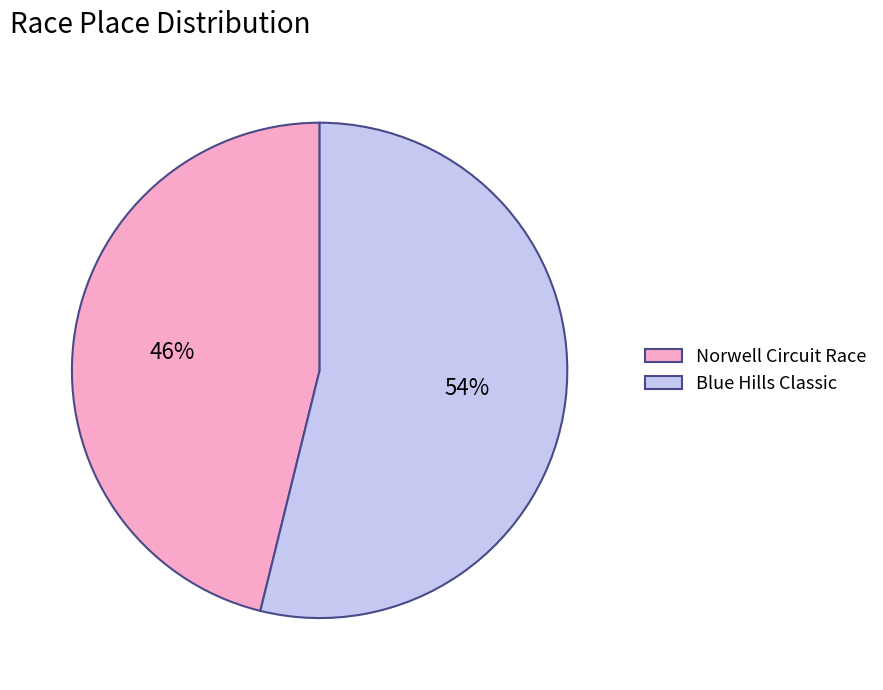

Is Norwell Circuit Race the majority of the pie?

No